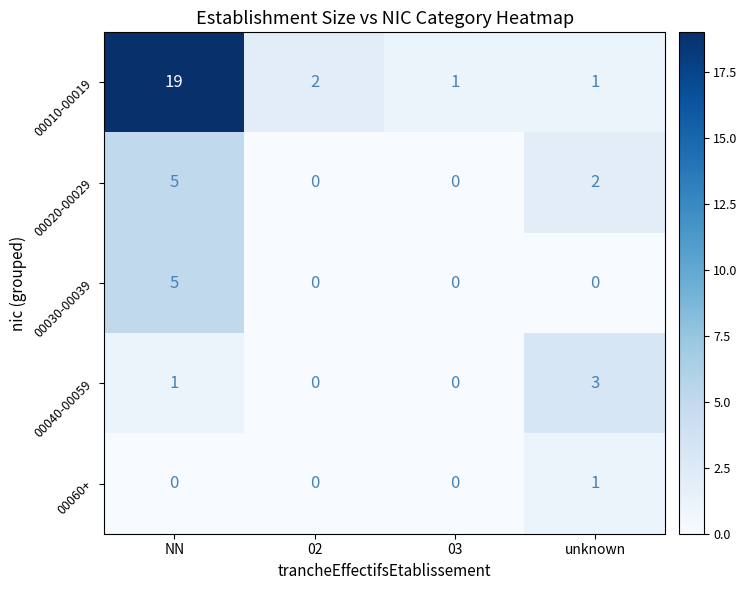

What is the total value across all series at NN?

30